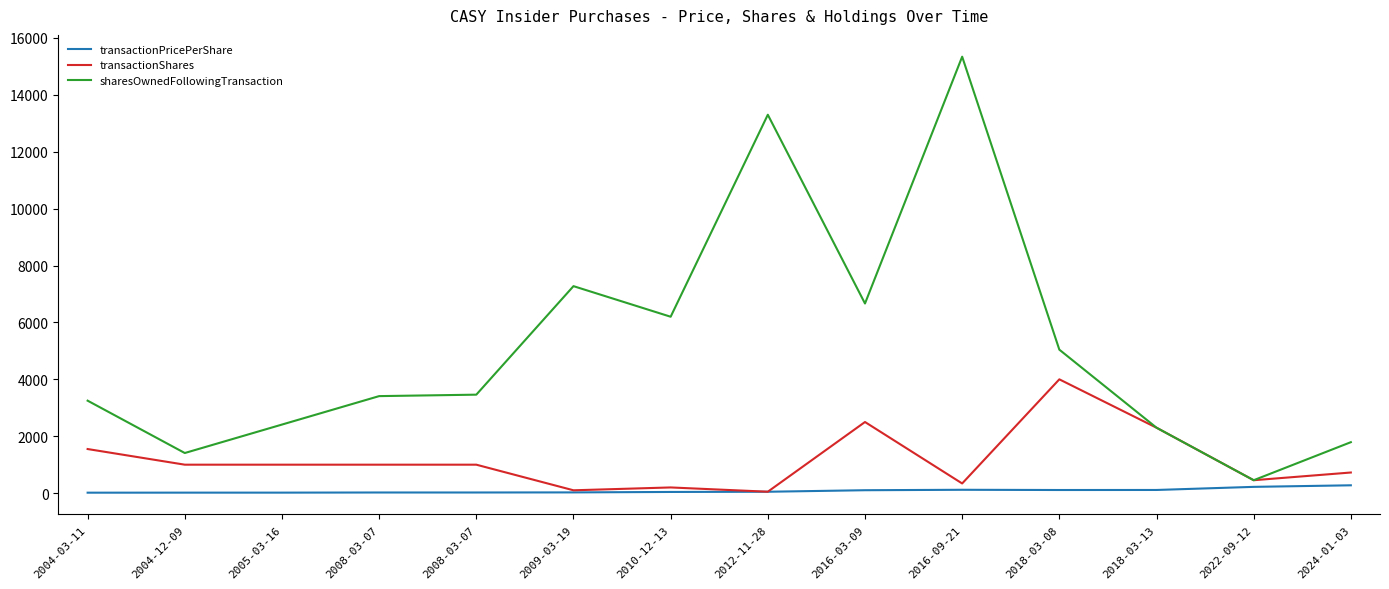

At which label is transactionShares closest to 2025?

2018-03-13